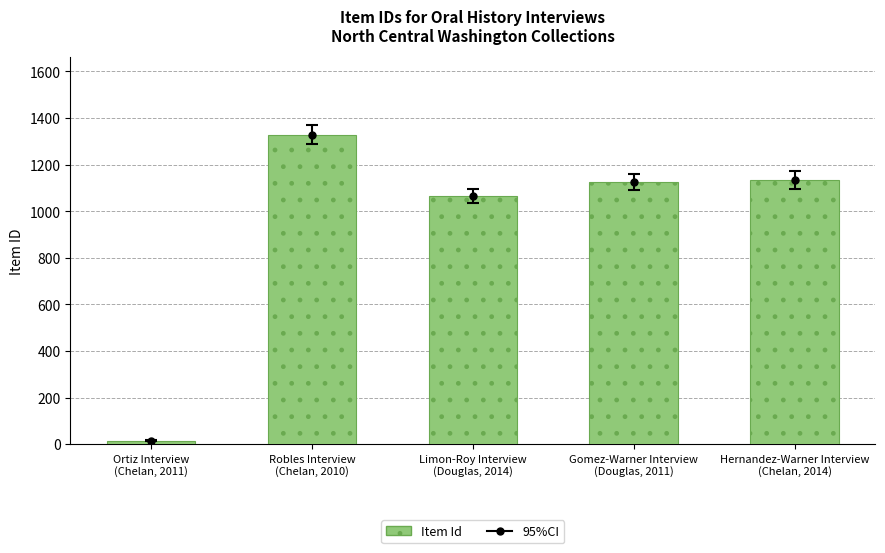

Does the chart contain any negative values?

No